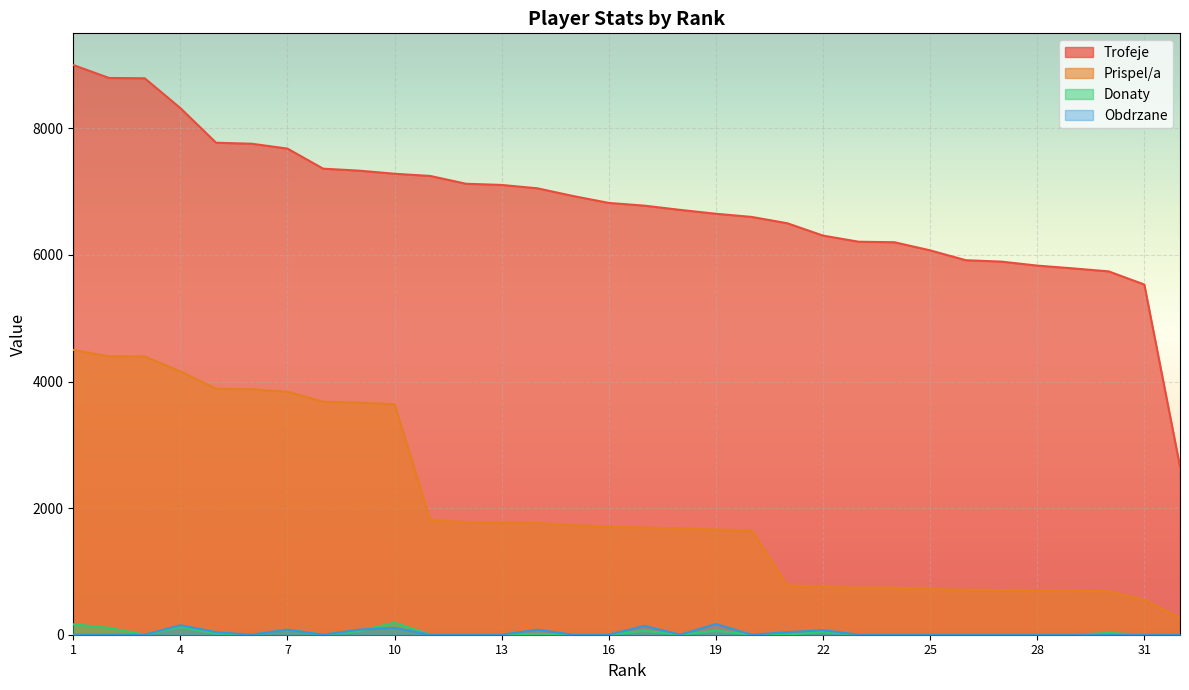

How many data points does each series have?

32